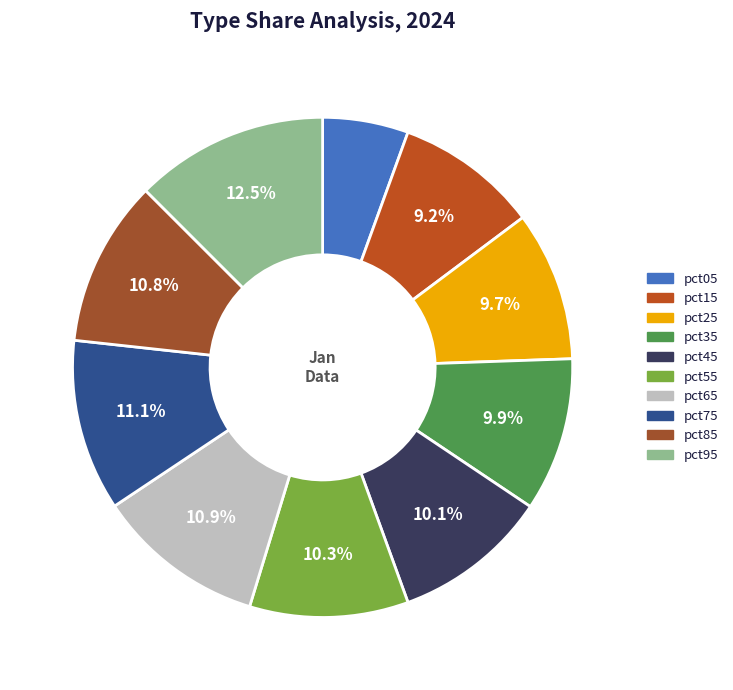

To the nearest percent, what percentage of the pie is pct35?

10%